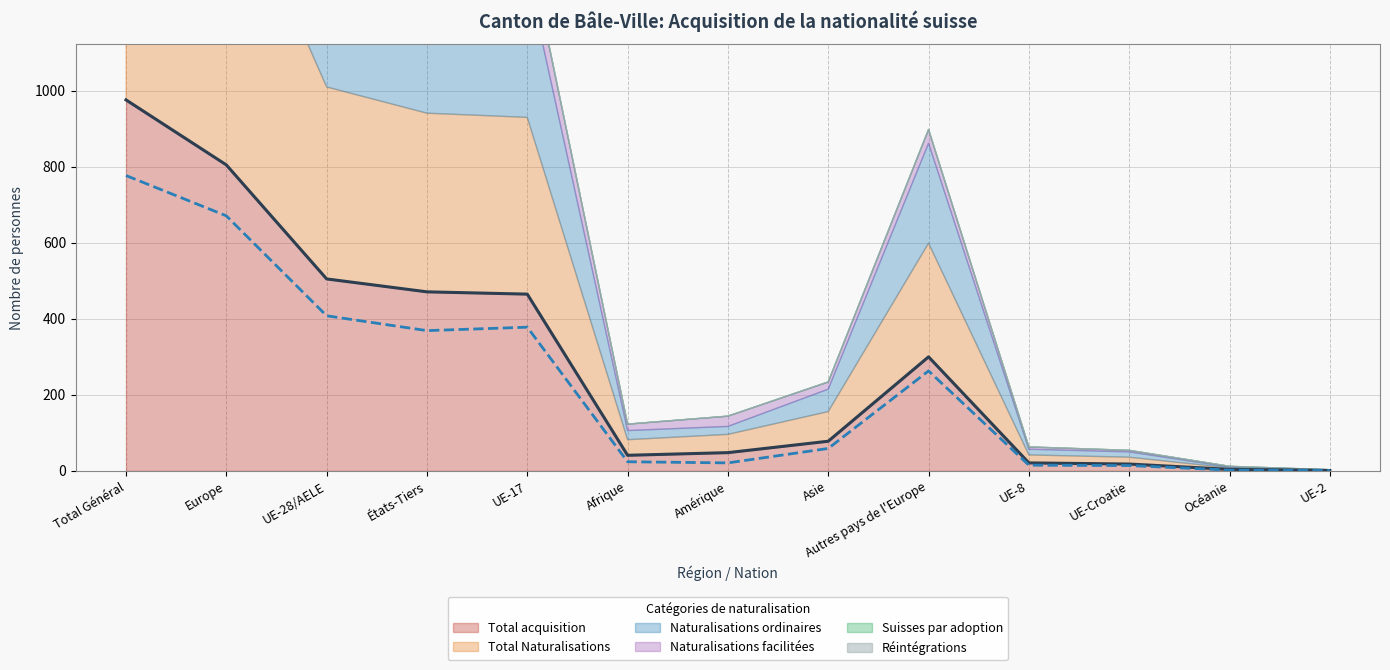

Which series has the widest spread of values?

Total acquisition